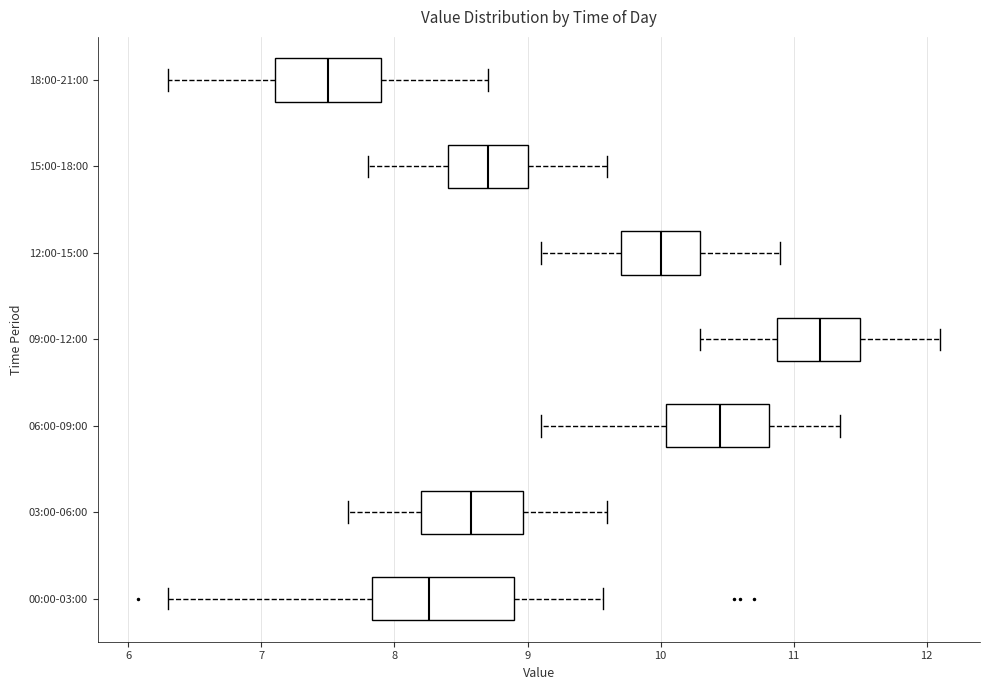

Reading bottom to top, transcribe this box plot: for each box, give where its median line is, the range the box spans, and where its two whiskers end, as read against the x-axis. The values are not printed on the chart, so give them approximately, as read against the axis.

00:00-03:00: median 8.3, box 7.8 to 8.9, whiskers 6.3 to 9.6
03:00-06:00: median 8.6, box 8.2 to 9.0, whiskers 7.7 to 9.6
06:00-09:00: median 10.5, box 10.0 to 10.8, whiskers 9.1 to 11.4
09:00-12:00: median 11.2, box 10.9 to 11.5, whiskers 10.3 to 12.1
12:00-15:00: median 10.0, box 9.7 to 10.3, whiskers 9.1 to 10.9
15:00-18:00: median 8.7, box 8.4 to 9.0, whiskers 7.8 to 9.6
18:00-21:00: median 7.5, box 7.1 to 7.9, whiskers 6.3 to 8.7